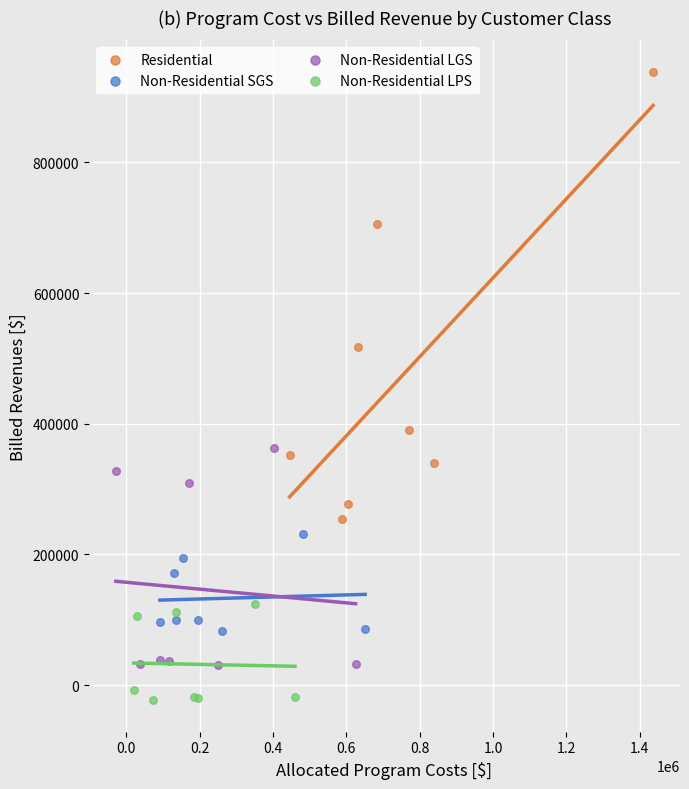

Which series has the largest Y range (max minus min)?

Residential